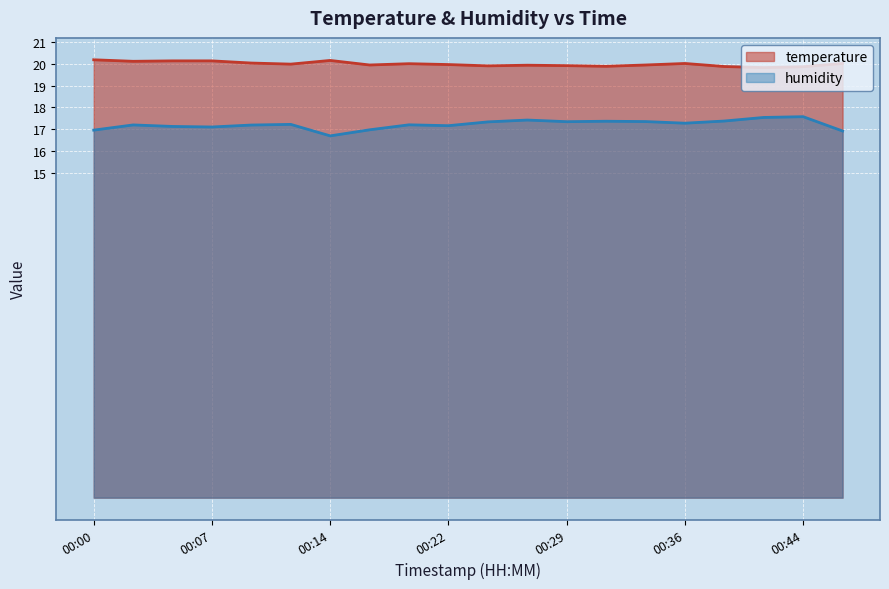

At which category does temperature reach its first local valley?

00:02